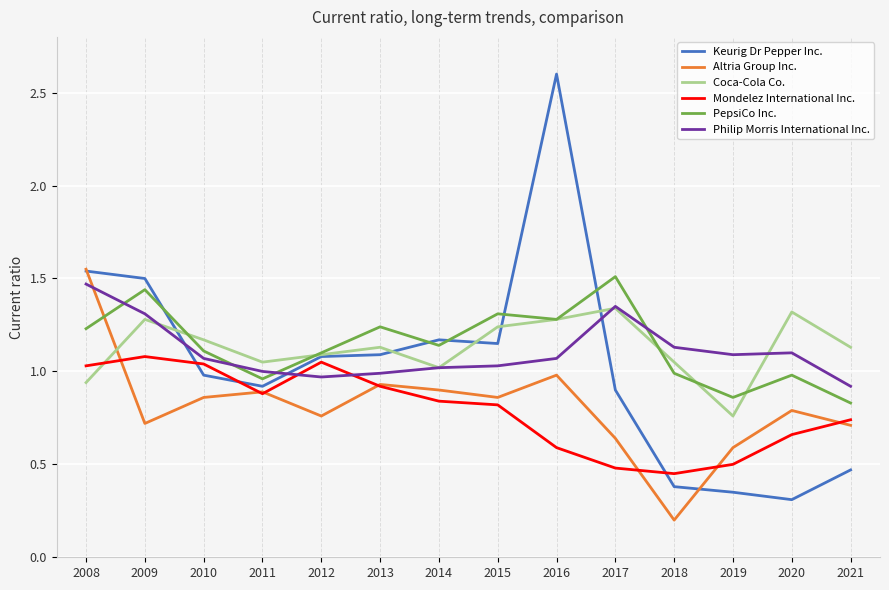

True or false: Coca-Cola Co. has more than 2 points higher than both neighbors.

True